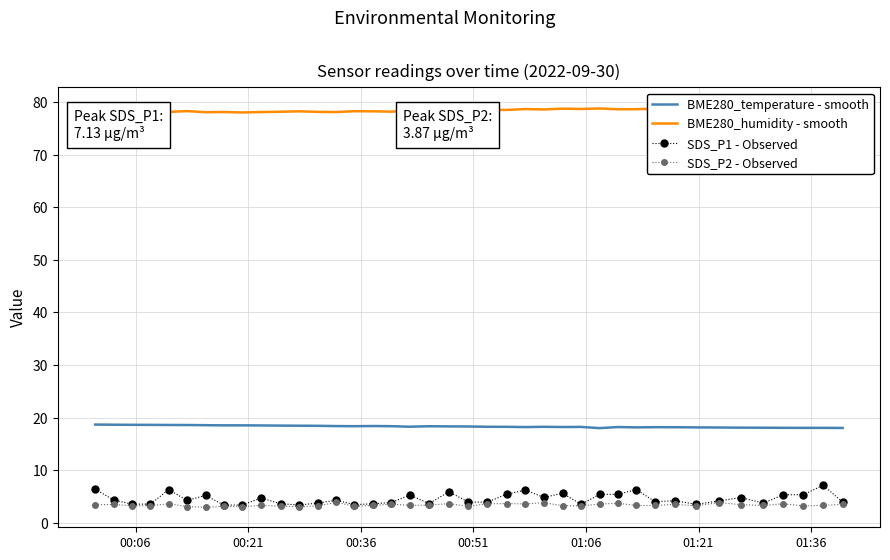

True or false: SDS_P2 - Observed and BME280_temperature - smooth intersect in this chart.

False